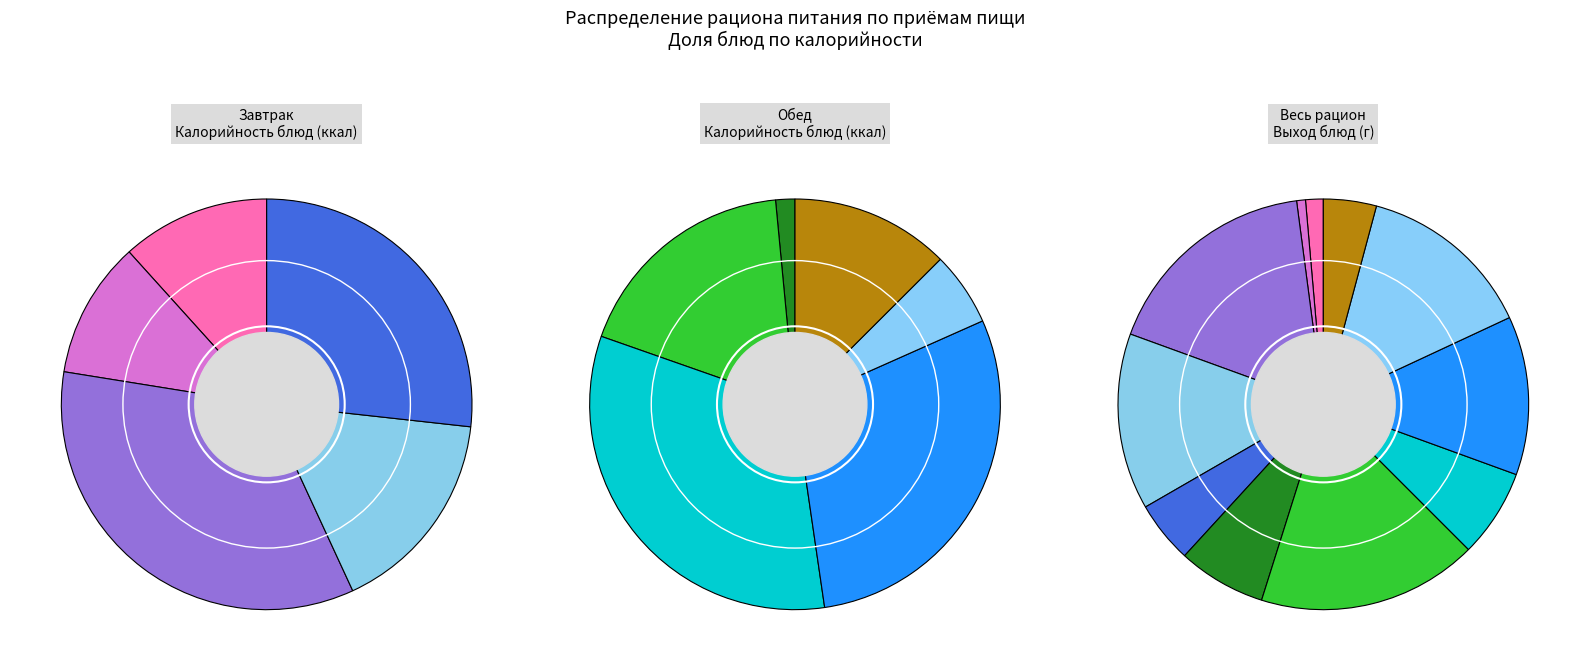

What is the smallest slice in the pie chart?

Масло сливочное (порциями)